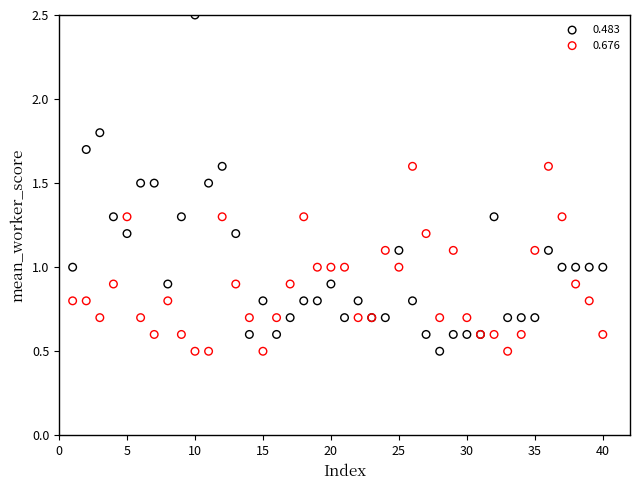

What is the X range (max minus min) for the scatter plot?

39.0